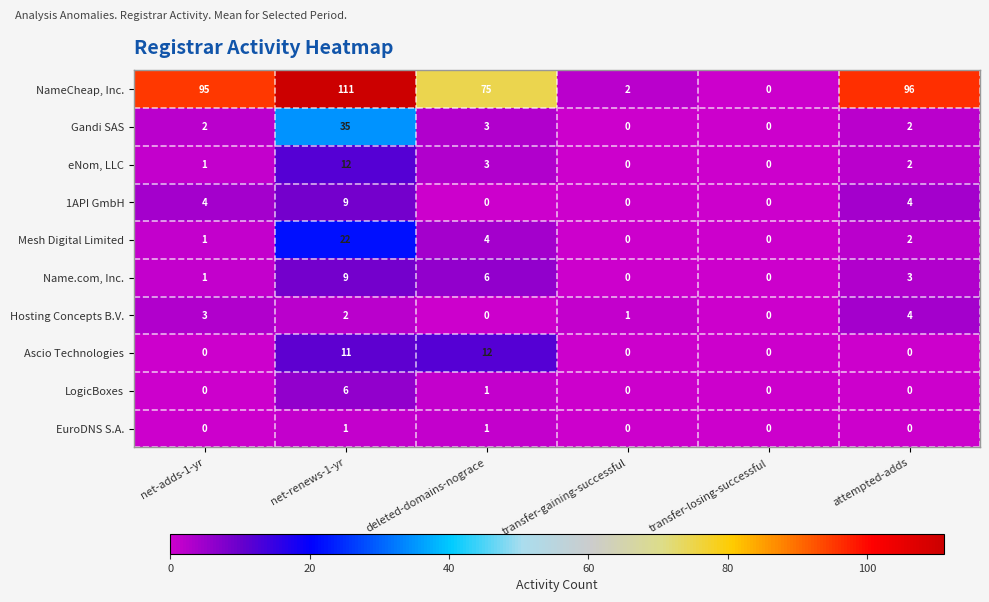

At how many categories does at least one series exceed 50?

4